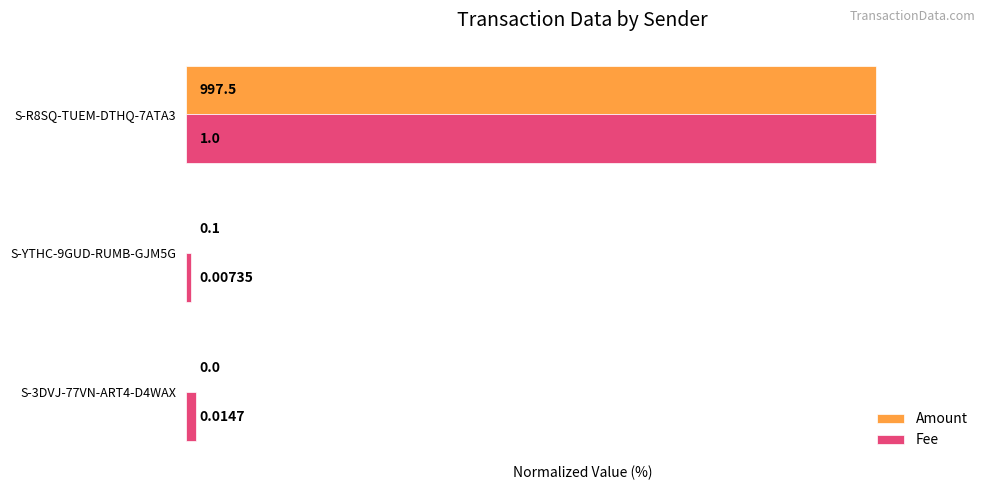

Which series has the largest total across all categories?

Fee